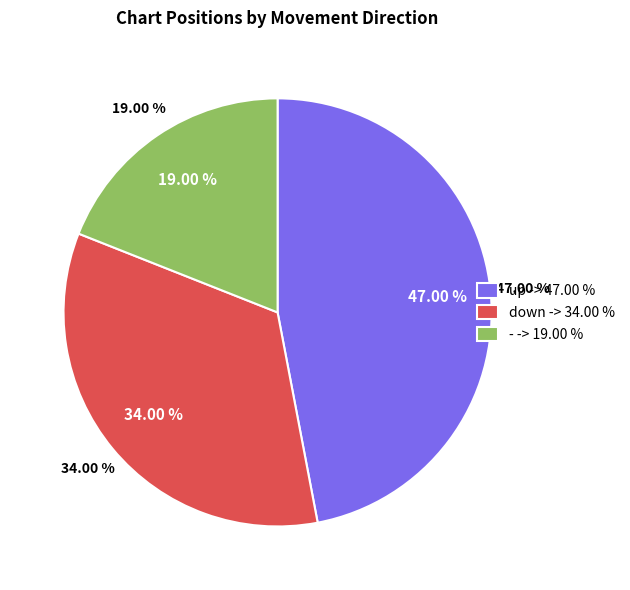

To the nearest percent, what portion does - represent?

19%